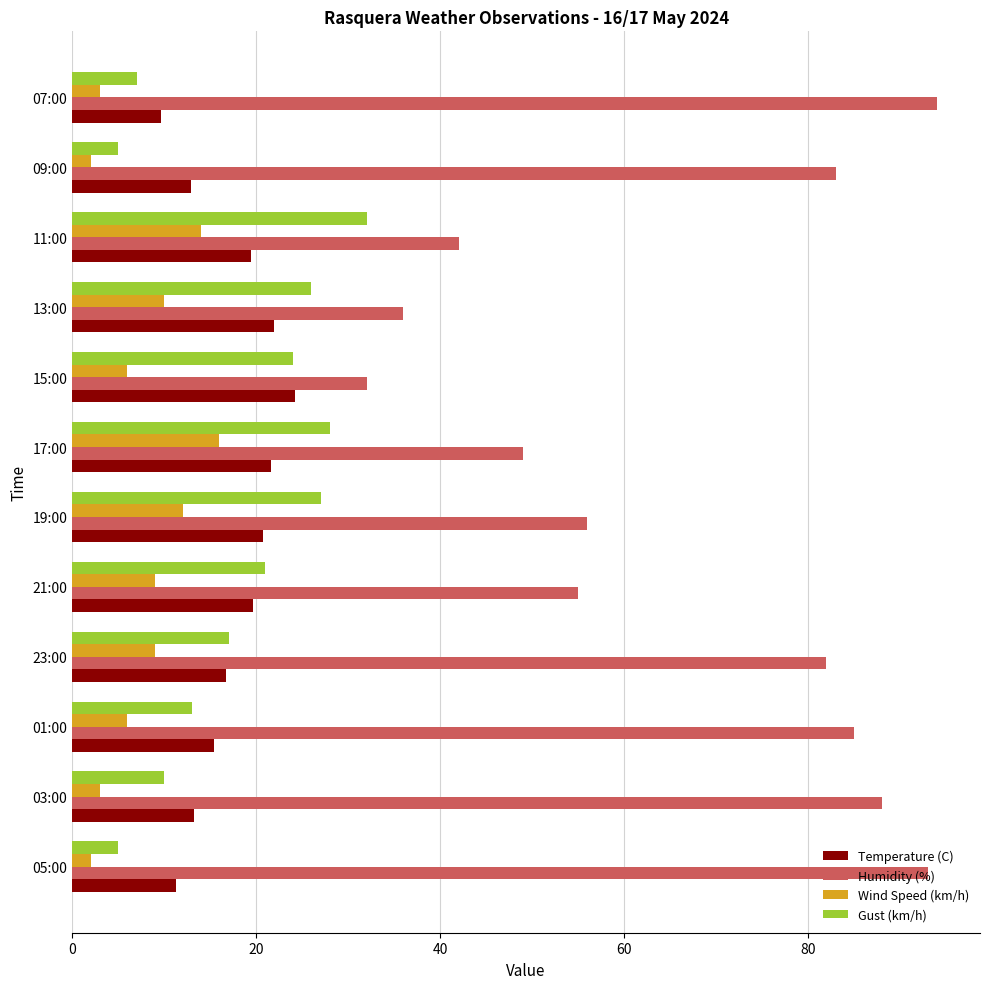

What is the total value across all series at 03:00?

114.2